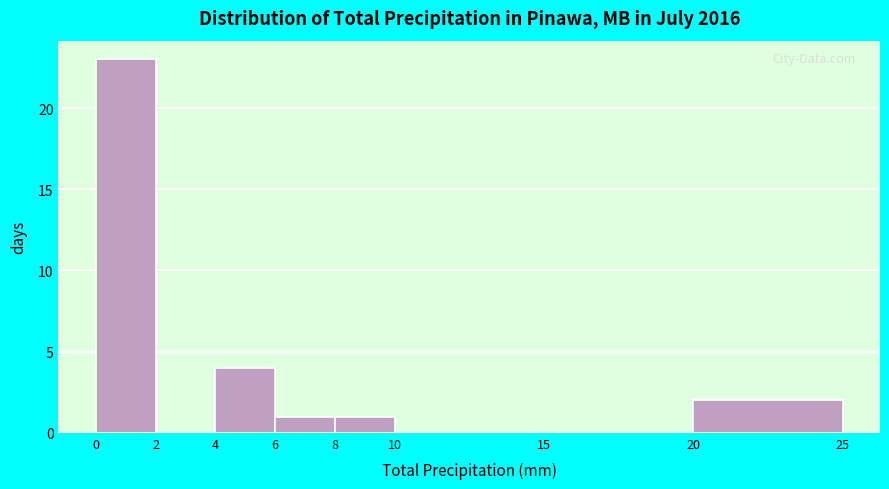

Reading left to right, list every bar in this chart as the range it spans on the x-axis followed by its height. The values are not printed on the chart, so give them approximately, as read against the axis.

0 to 2: 23
2 to 4: 0
4 to 6: 4
6 to 8: 1
8 to 10: 1
10 to 15: 0
15 to 20: 0
20 to 25: 2